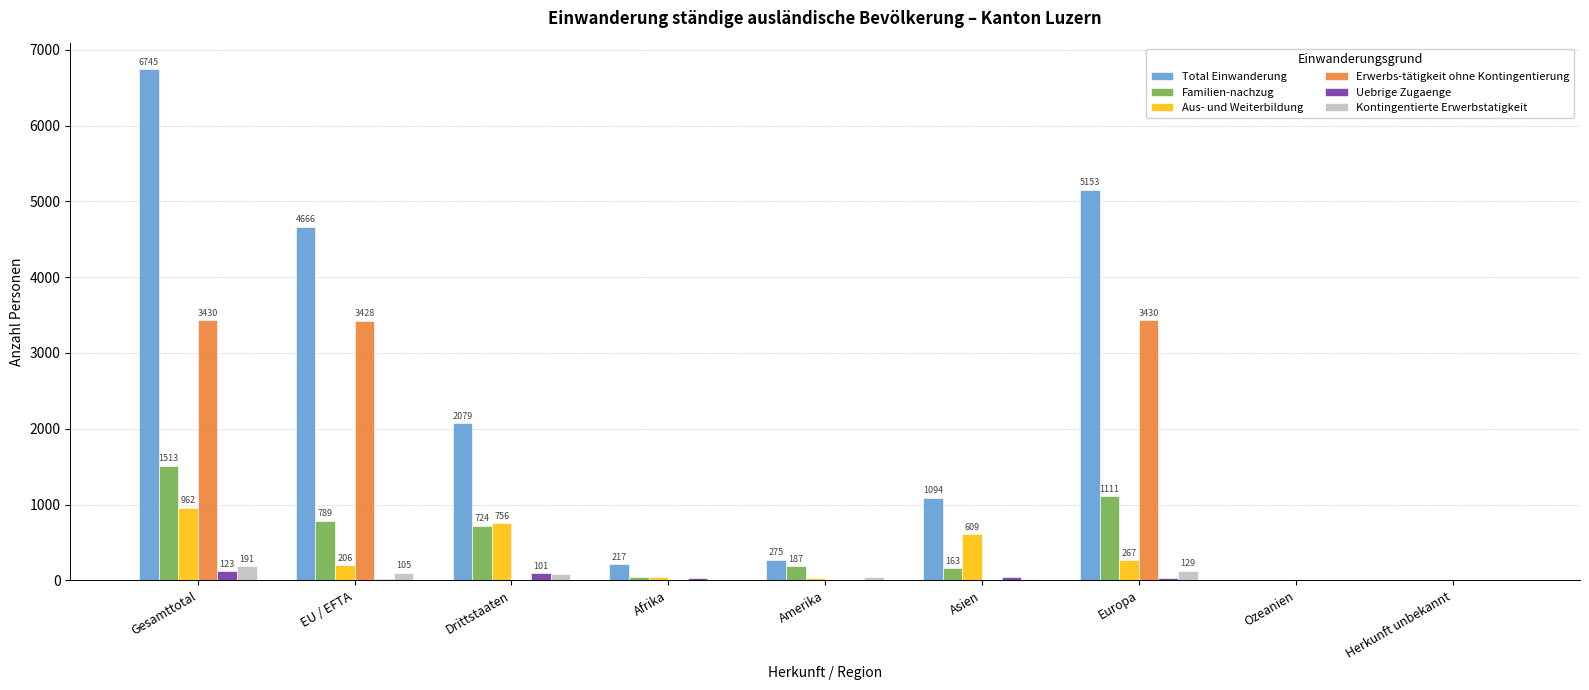

Which series has the largest total across all categories?

Total Einwanderung